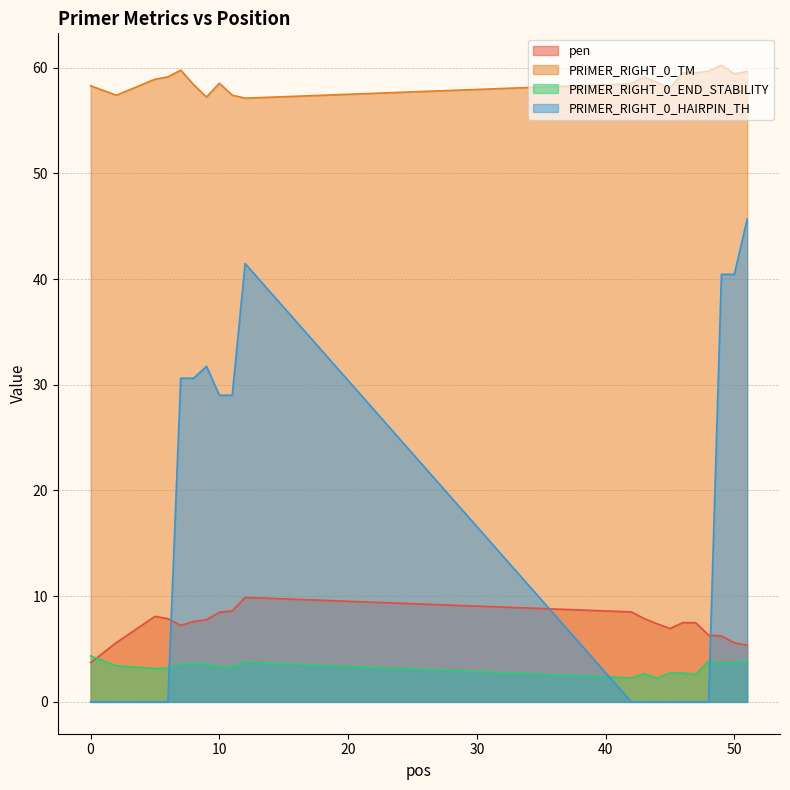

What is the average value of the pen series?

7.2